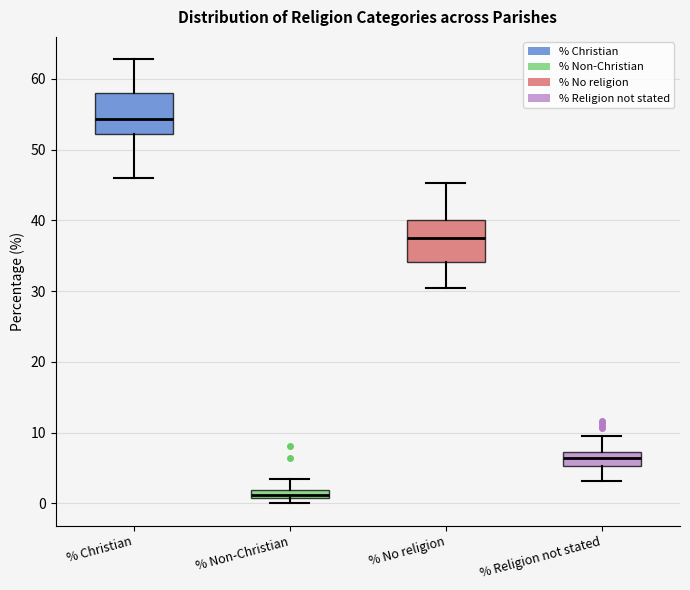

Where is the lower edge of the box for % Non-Christian on the y-axis? The values are not printed on the chart, so give them approximately, as read against the axis.

1